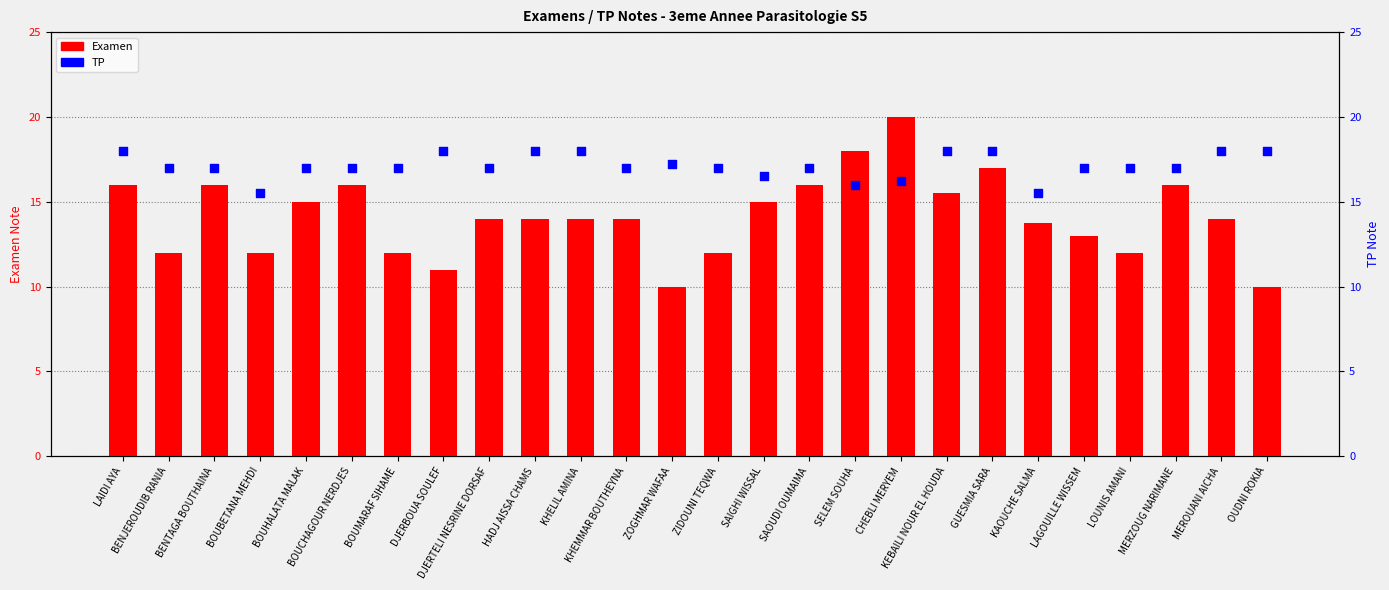

At how many categories does at least one series exceed 18?

1